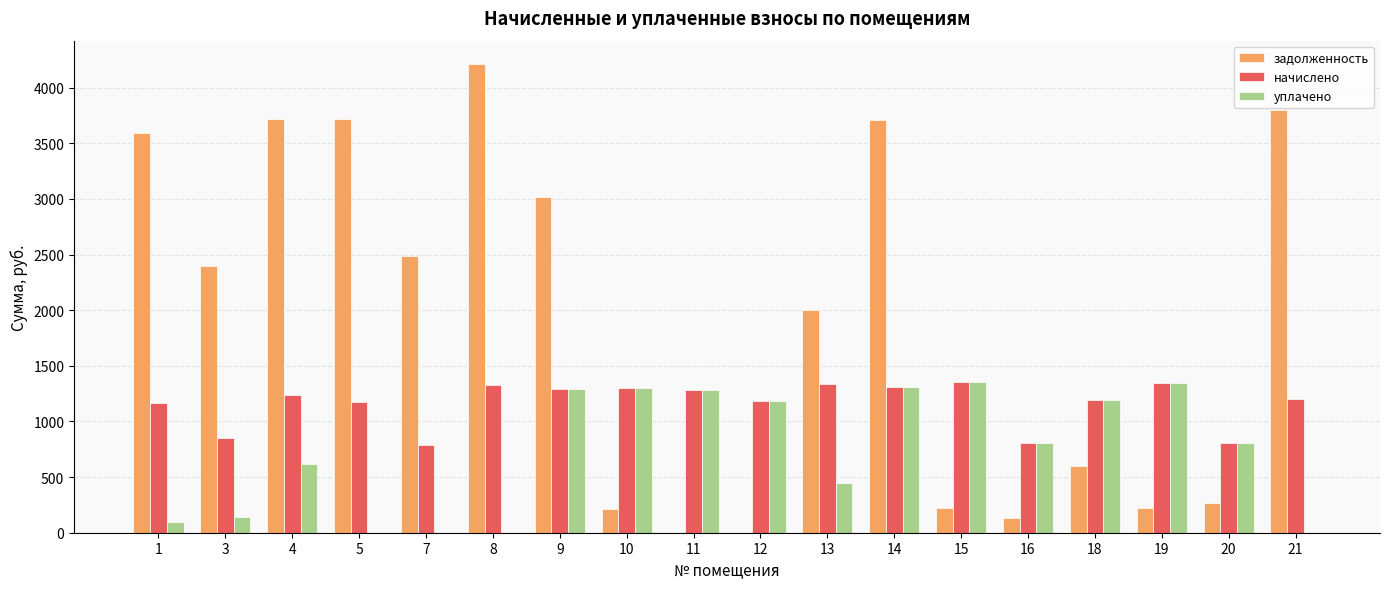

How many data points does each series have?

18